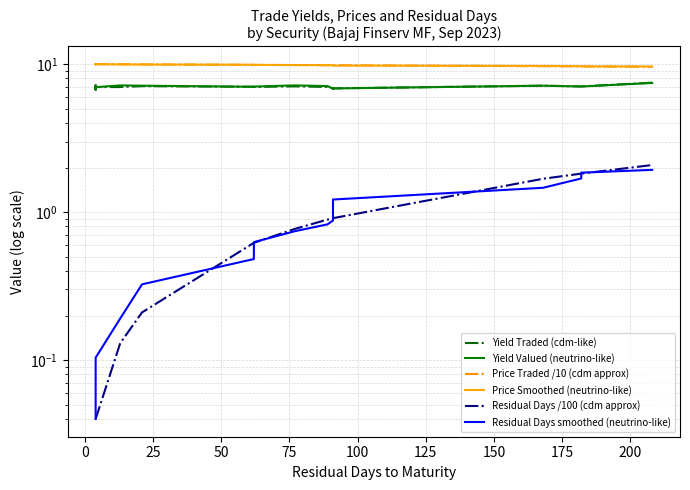

Which series has the largest total across all categories?

Price Smoothed (neutrino-like)